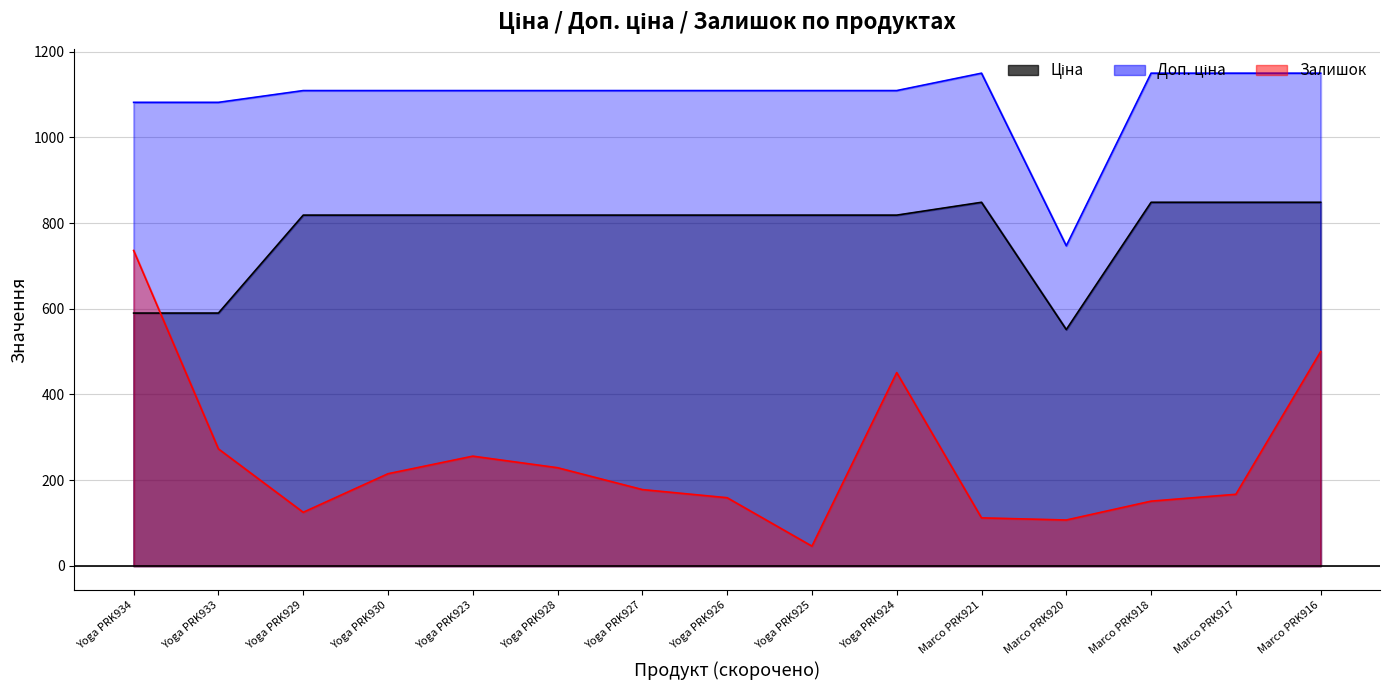

Does the chart display data point markers on the line(s)?

No